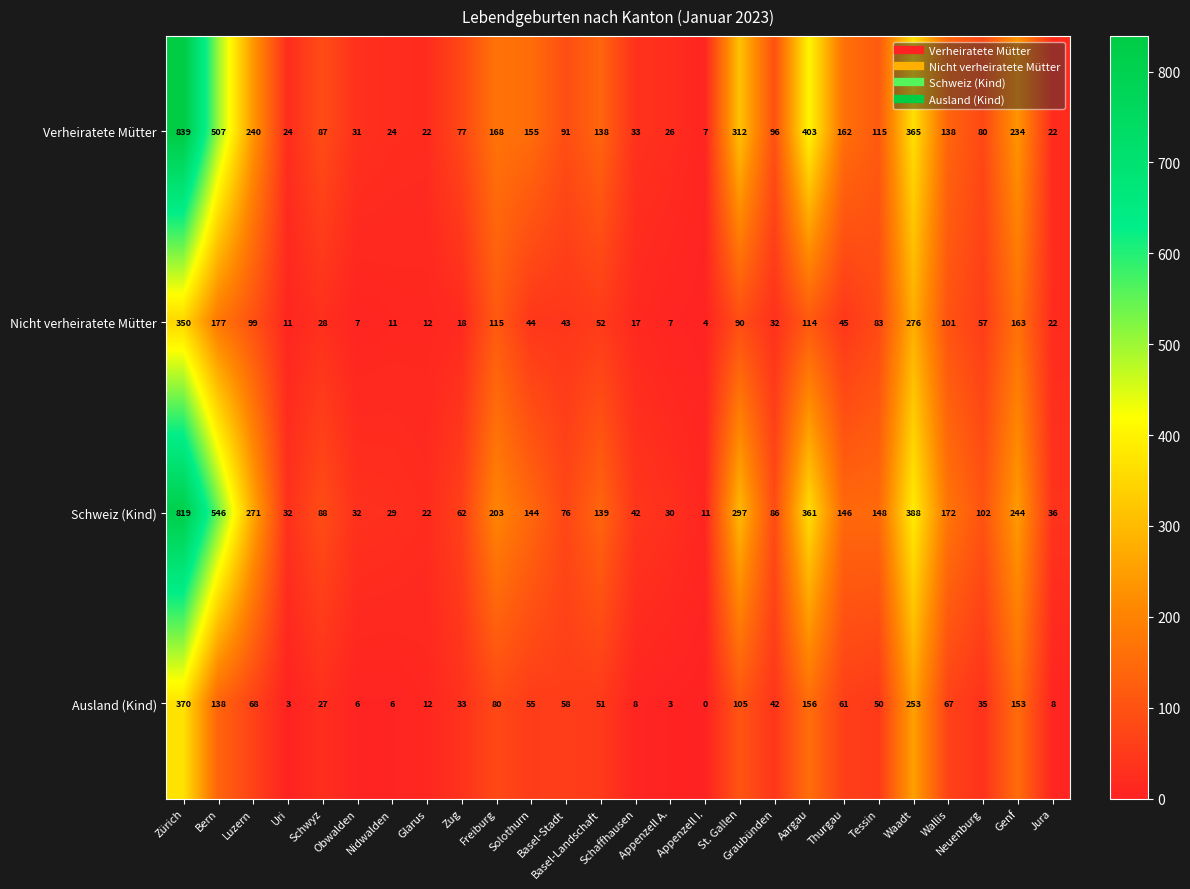

What is the spread (max minus min) of values at Bern?

408